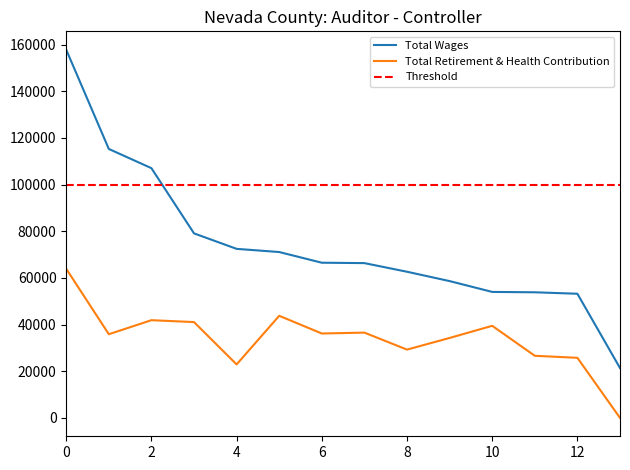

Is the value of Total Wages at 8 greater than the value of Total Retirement & Health Contribution at 12?

Yes